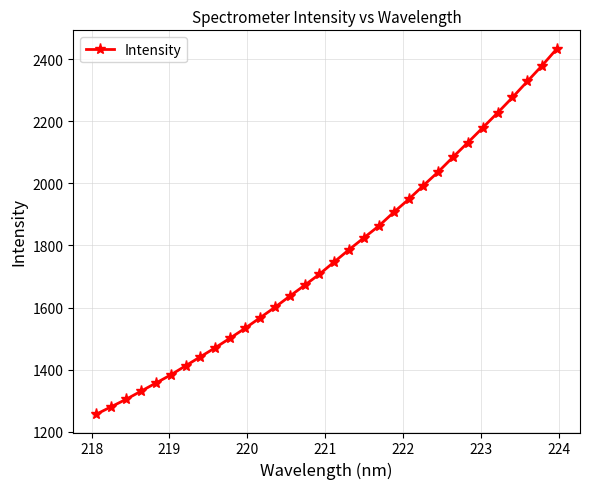

What is the sum of all values?

56601.3